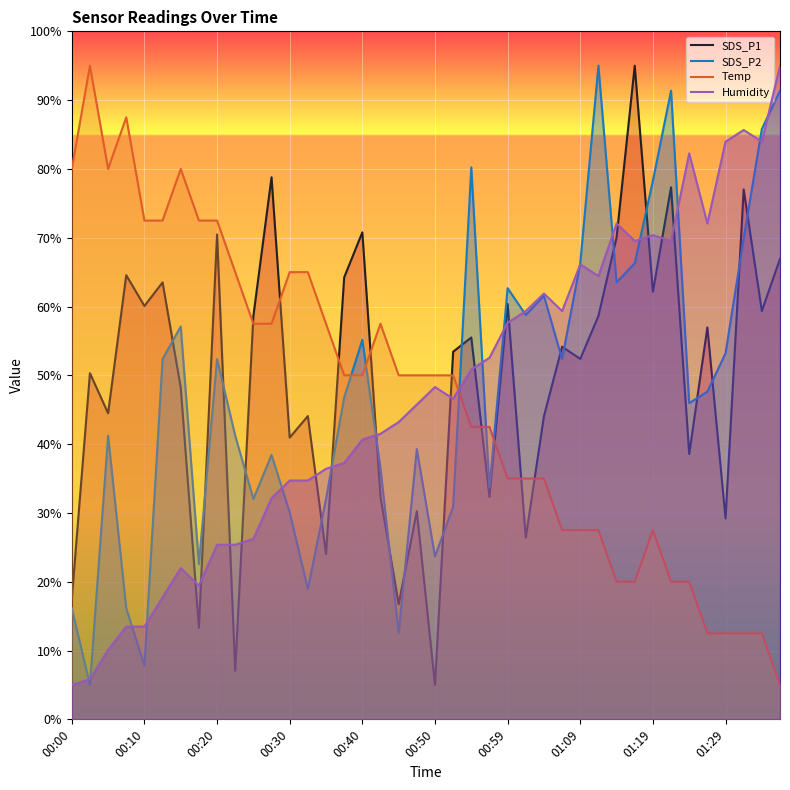

At which category does the chart reach its peak across all series?

31